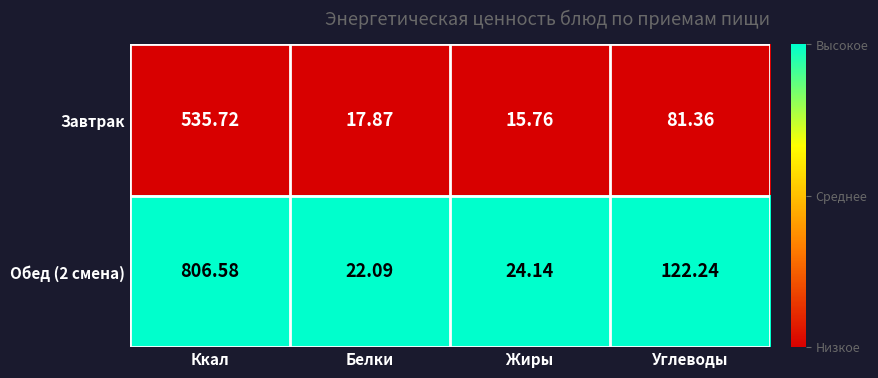

List the labels in order of Обед (2 смена) value, largest first.

Ккал, Углеводы, Жиры, Белки